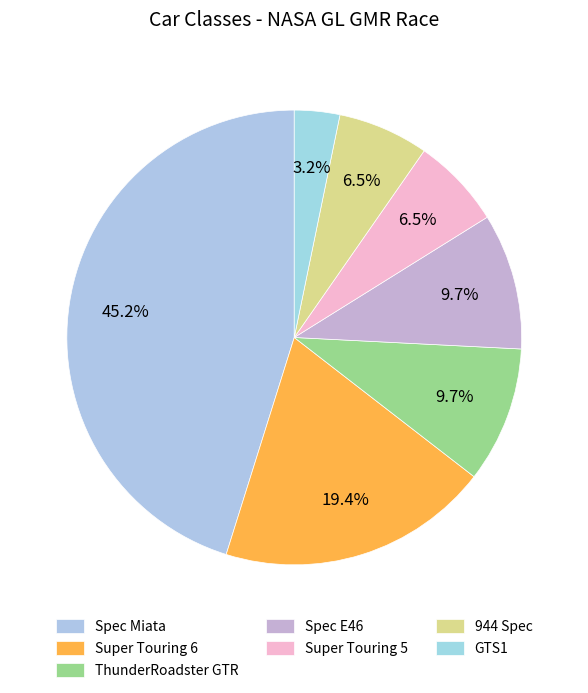

The 944 Spec slice represents 6% of the pie. True or false?

True